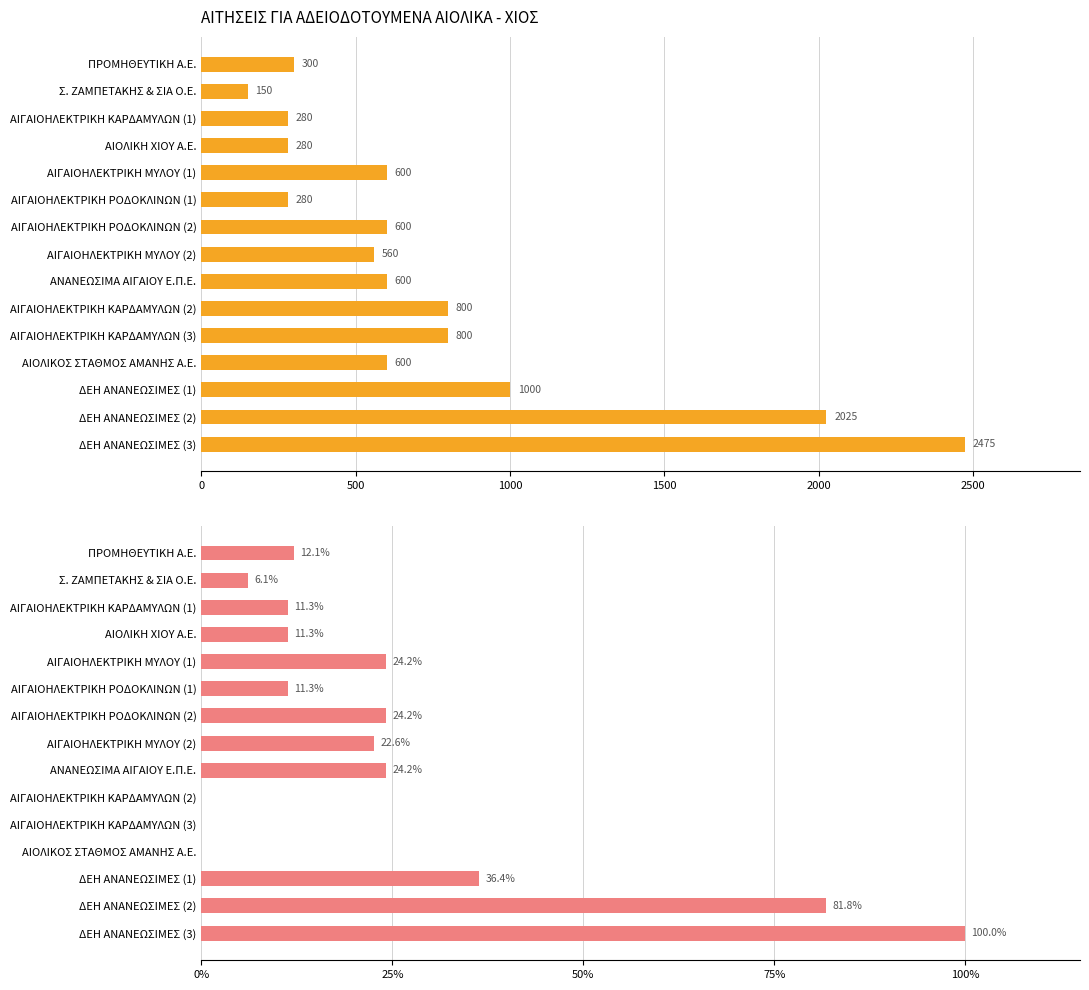

What is the value of the ΑΚΡΙΒΗΣ ΙΣΧΥΣ META THN ΕΝΕΡΓΟΠΟΙΗΣΗ (kW) bar at the 2nd from the left?

6.1